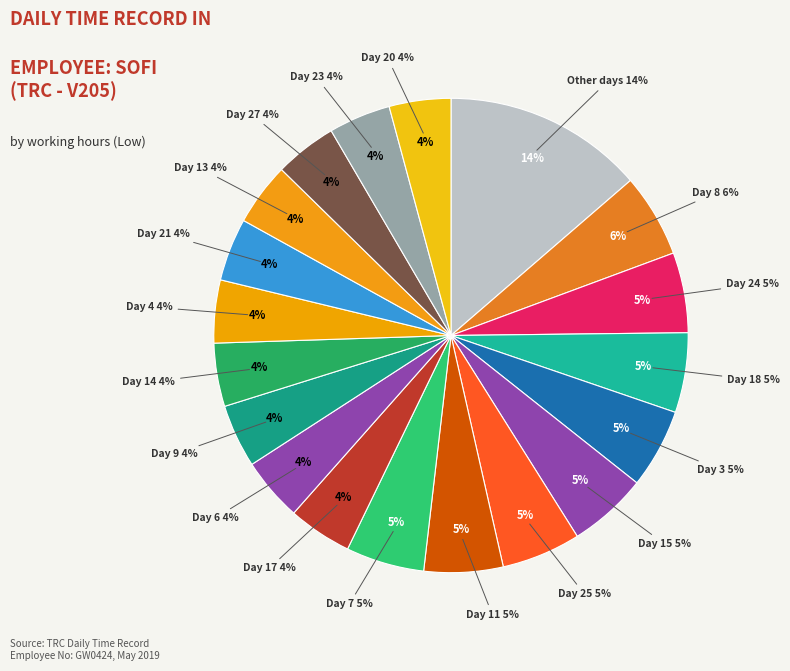

Does any single category account for the majority?

No